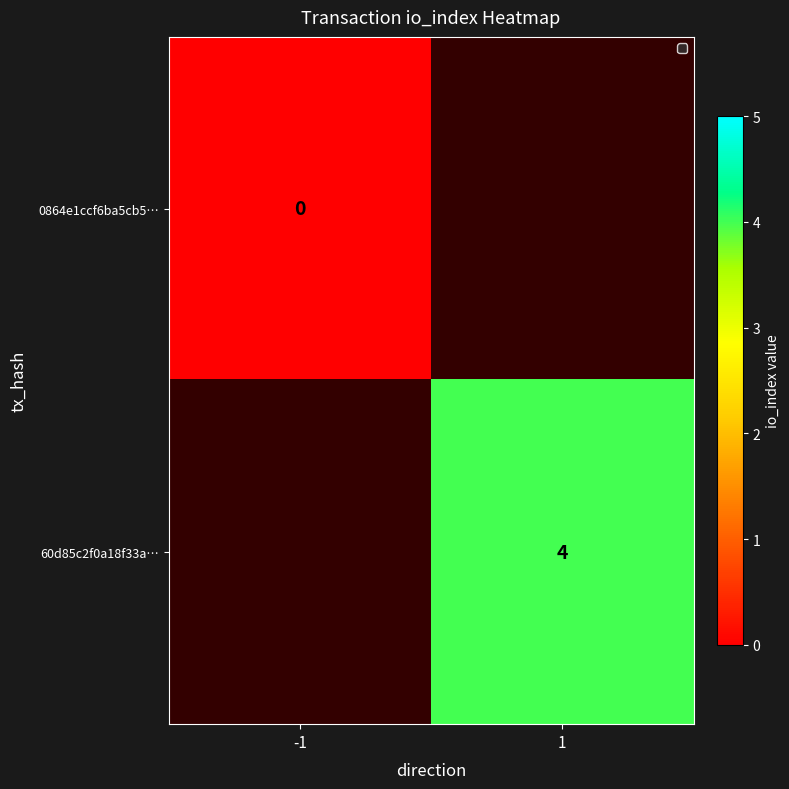

Is it true that 60d85c2f0a18f33a… equals 4 at 1?

True